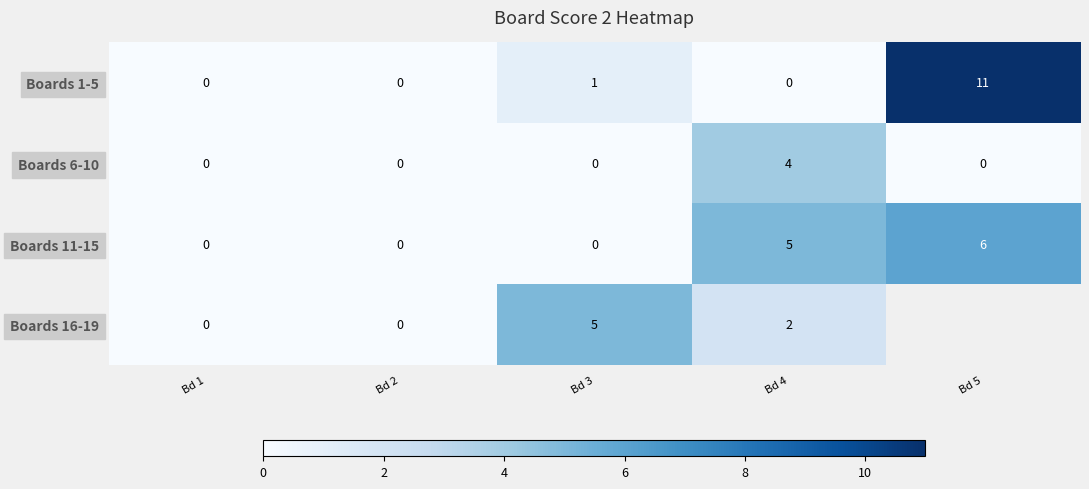

Is it true that Boards 6-10 equals -2.3 at Bd 5?

False